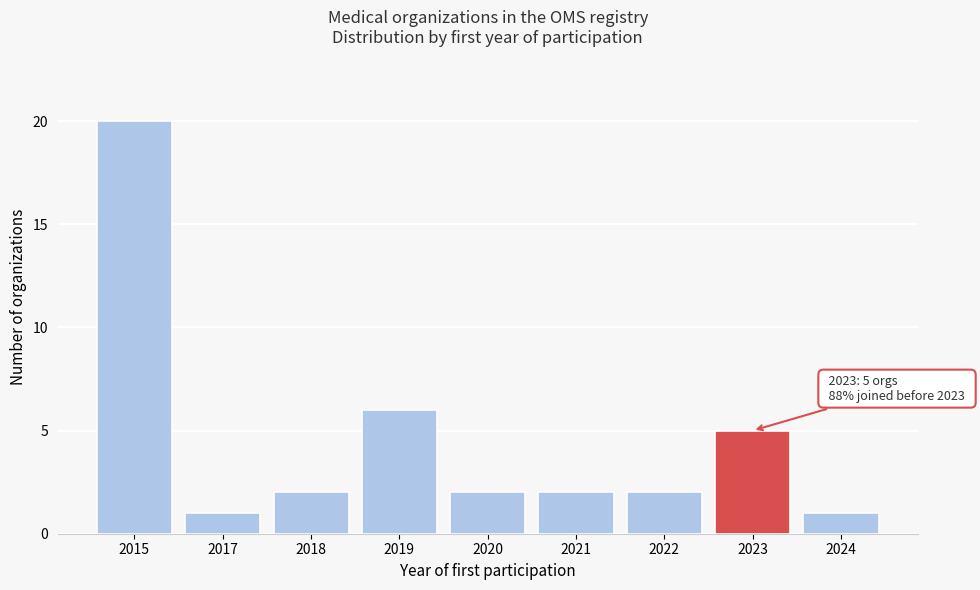

Reading left to right, extract all data points from this chart.

20	1	2	6	2	2	2	5	1